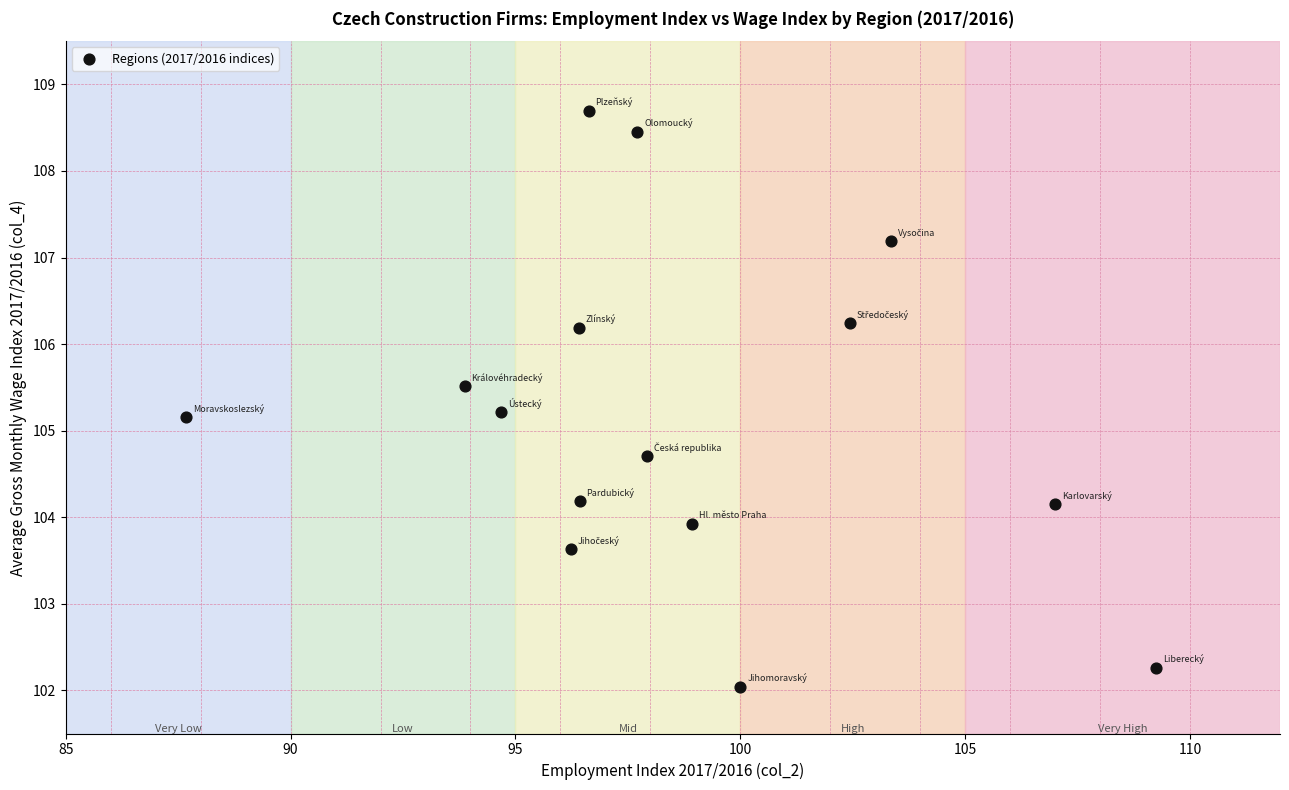

What is the range of Y values (max minus min)?

6.7